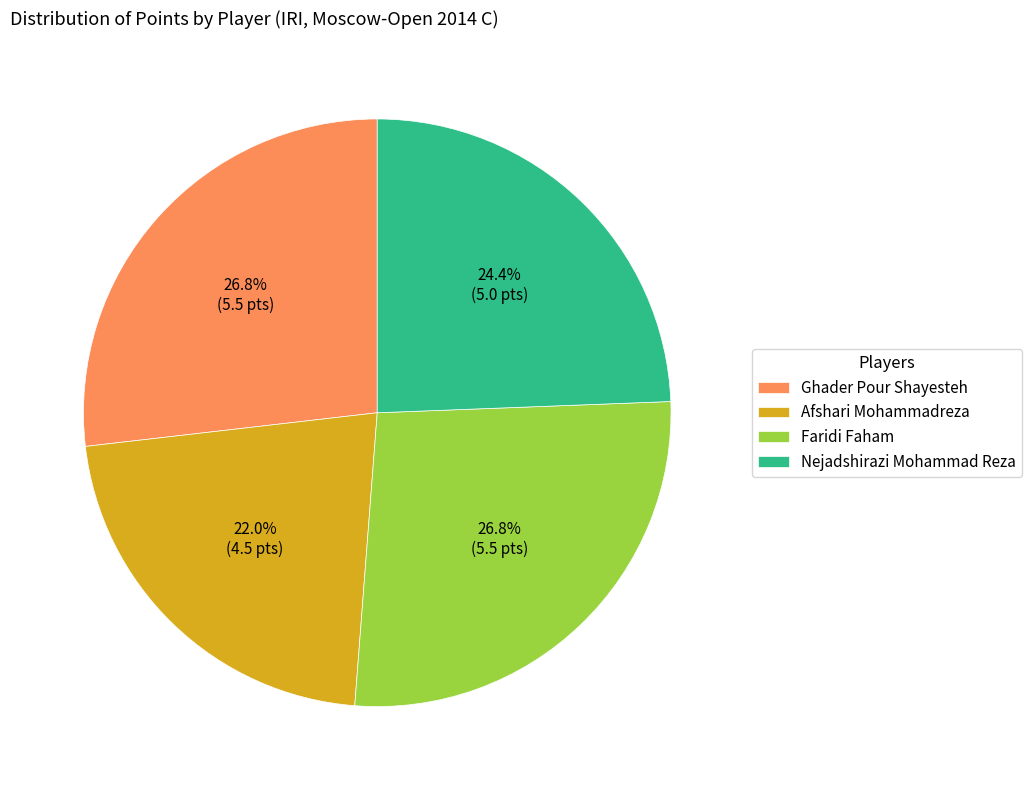

Approximately how many times larger is the value at Nejadshirazi Mohammad Reza compared to Faridi Faham?

0.9